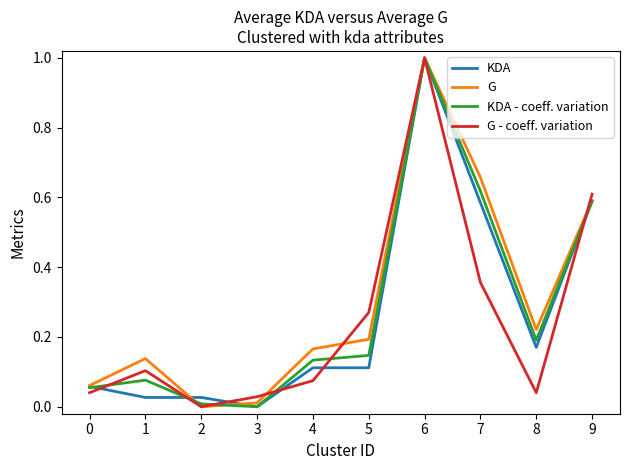

What are all the series names shown in the legend?

KDA, G, KDA - coeff. variation, G - coeff. variation